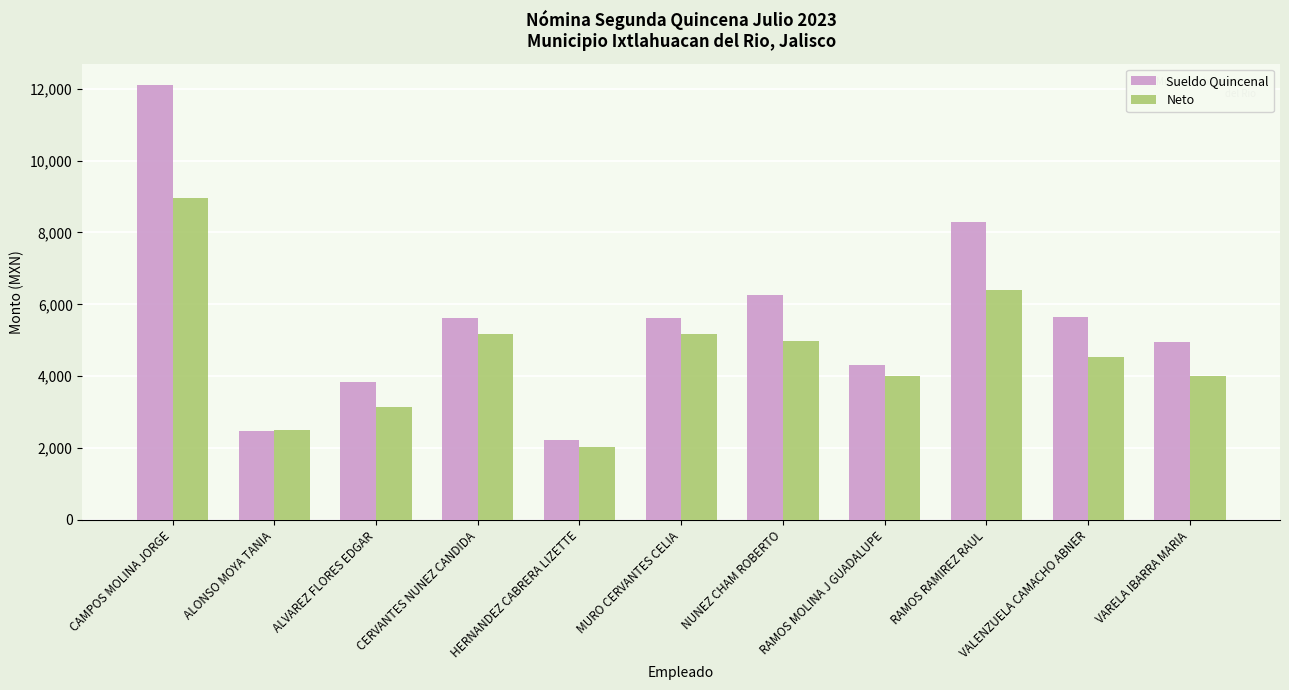

The Sueldo Quincenal series shows 3835.0 at ALVAREZ FLORES EDGAR. True or false?

True